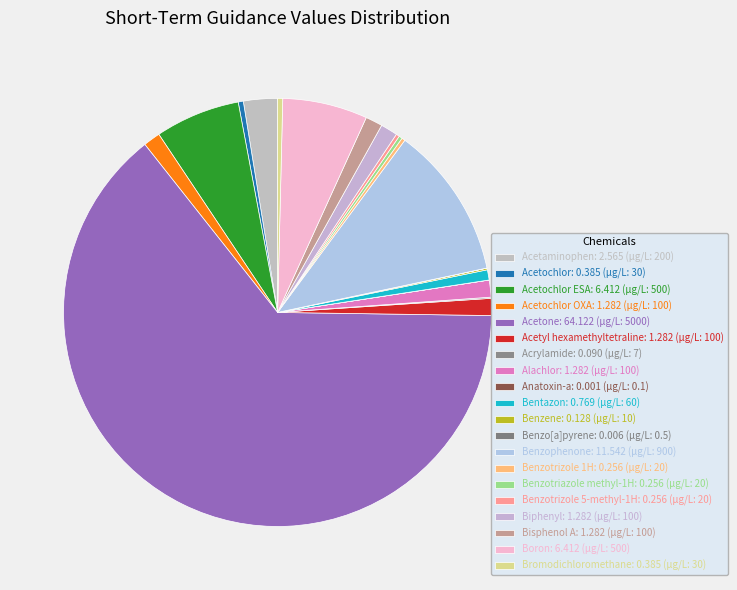

What is the majority slice?

Acetone